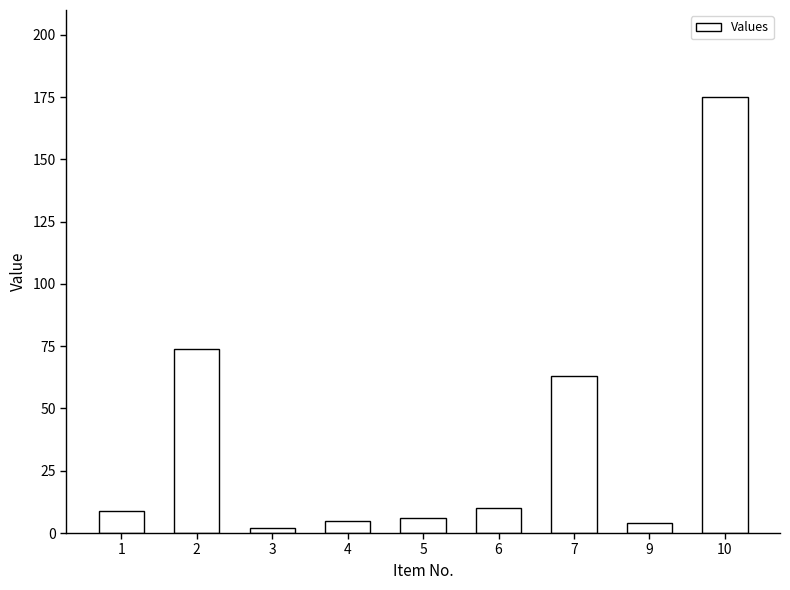

Reading left to right, extract all data points from this chart.

9	74	2	5	6	10	63	4	175